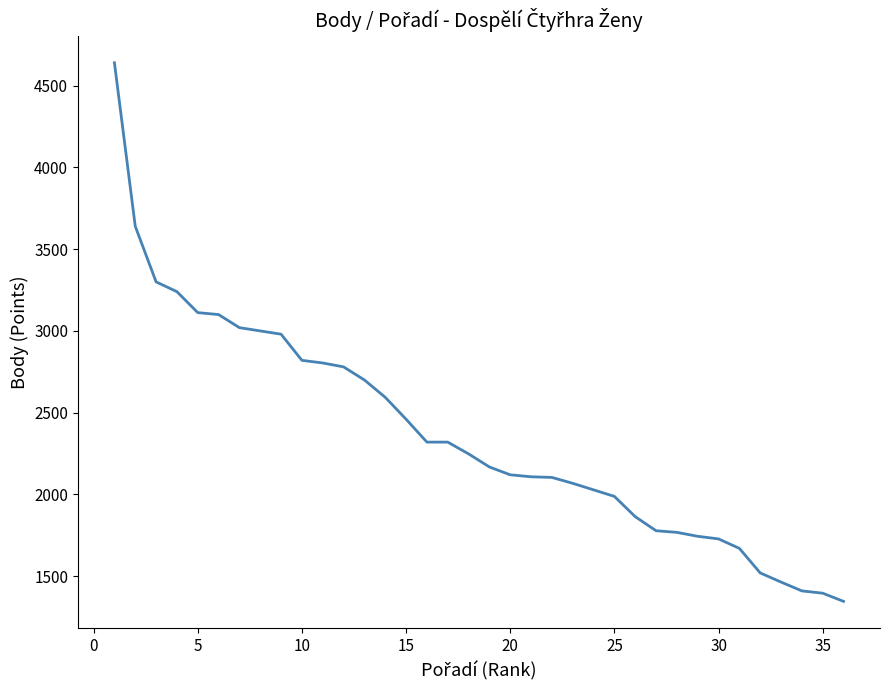

What is the maximum value shown in the chart?

4640